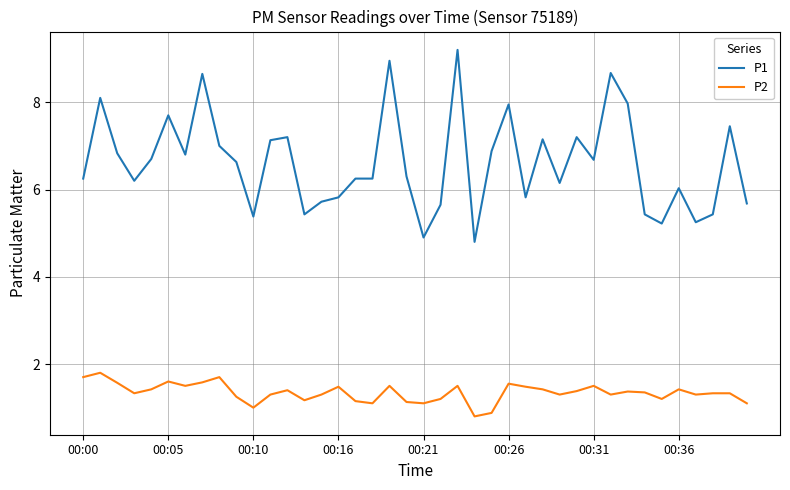

True or false: P2 and P1 intersect in this chart.

False